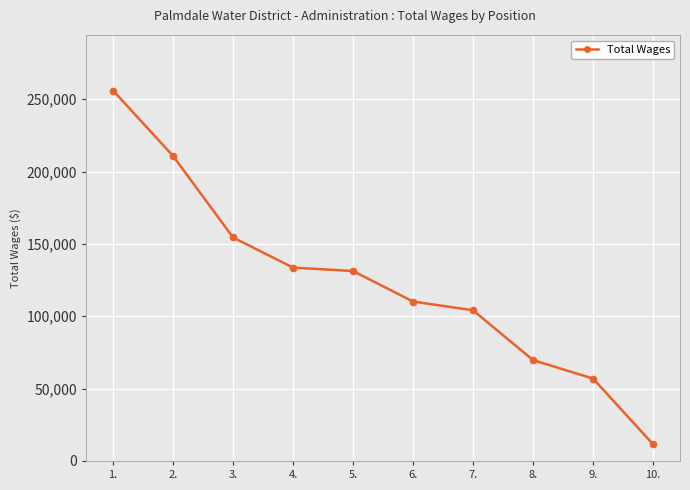

How many lines are shown in the chart?

1